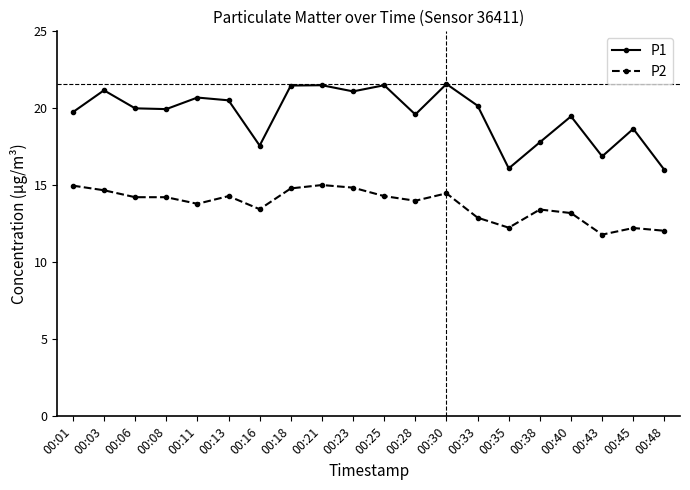

How many series are shown in this chart?

2